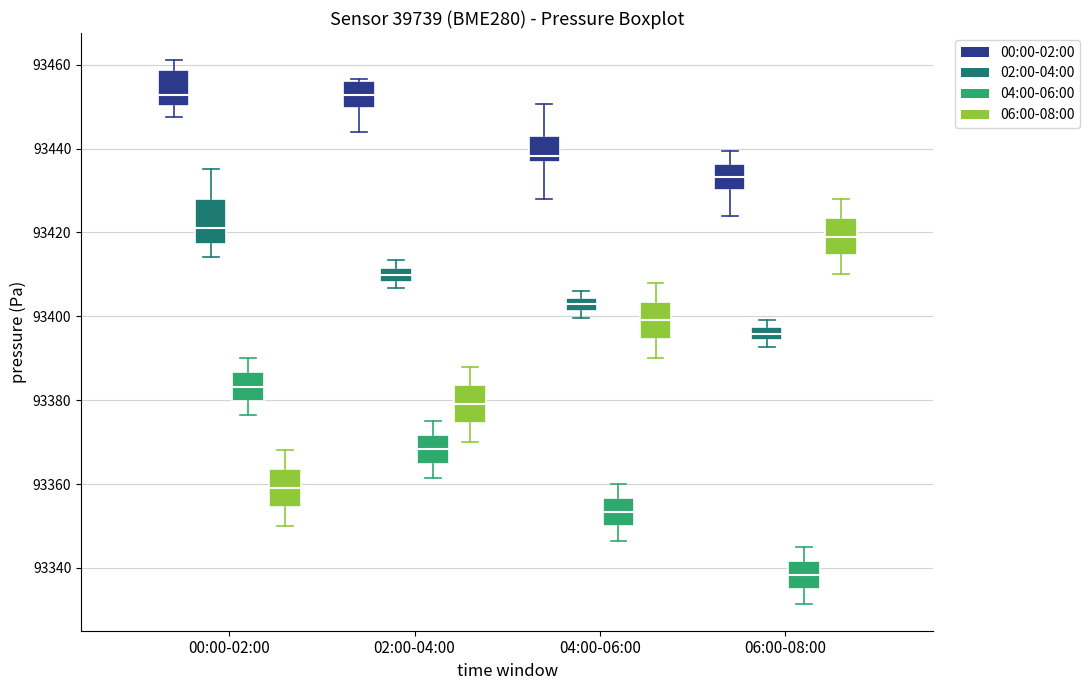

Reading left to right, read every box against the y-axis: the position of its median line, the range the box covers, and the ends of its whiskers. The values are not printed on the chart, so give them approximately, as read against the axis.

00:00-02:00 (00:00-02:00): median 93452, box 93450 to 93458, whiskers 93448 to 93462
00:00-02:00 (02:00-04:00): median 93422, box 93418 to 93428, whiskers 93414 to 93436
00:00-02:00 (04:00-06:00): median 93384, box 93380 to 93386, whiskers 93376 to 93390
00:00-02:00 (06:00-08:00): median 93360, box 93354 to 93364, whiskers 93350 to 93368
02:00-04:00 (00:00-02:00): median 93452, box 93450 to 93456, whiskers 93444 to 93456 (just above the box's upper edge)
02:00-04:00 (02:00-04:00): median 93410, box 93408 to 93412, whiskers 93406 to 93414
02:00-04:00 (04:00-06:00): median 93368, box 93364 to 93372, whiskers 93362 to 93376
02:00-04:00 (06:00-08:00): median 93380, box 93374 to 93384, whiskers 93370 to 93388
04:00-06:00 (00:00-02:00): median 93438, box 93436 to 93444, whiskers 93428 to 93450
04:00-06:00 (02:00-04:00): median 93402 (inside the box), box 93402 to 93404, whiskers 93400 to 93406
04:00-06:00 (04:00-06:00): median 93354, box 93350 to 93356, whiskers 93346 to 93360
04:00-06:00 (06:00-08:00): median 93400, box 93394 to 93404, whiskers 93390 to 93408
06:00-08:00 (00:00-02:00): median 93434, box 93430 to 93436, whiskers 93424 to 93440
06:00-08:00 (02:00-04:00): median 93396, box 93394 to 93398, whiskers 93392 to 93400
06:00-08:00 (04:00-06:00): median 93338, box 93334 to 93342, whiskers 93332 to 93346
06:00-08:00 (06:00-08:00): median 93420, box 93414 to 93424, whiskers 93410 to 93428